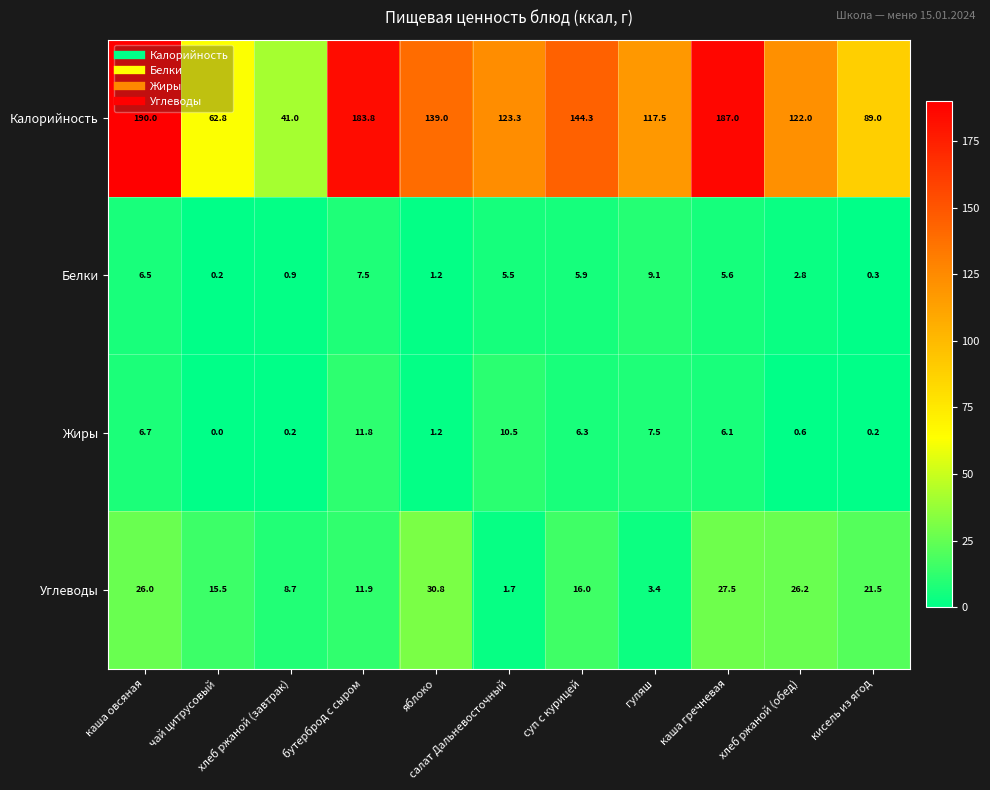

Which series has the widest spread of values?

Калорийность